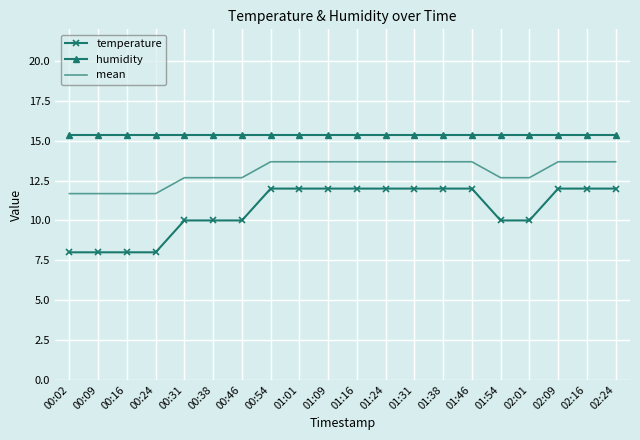

Which series has the largest total across all categories?

humidity